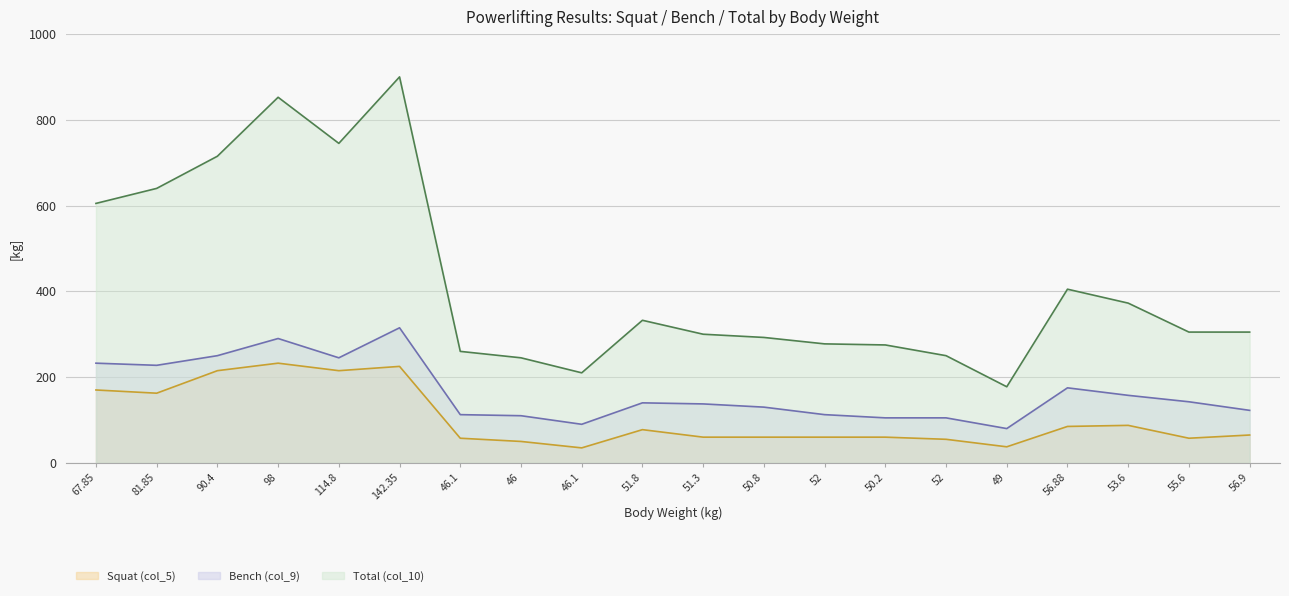

The Bench (col_9) series shows 110.0 at 46. True or false?

True